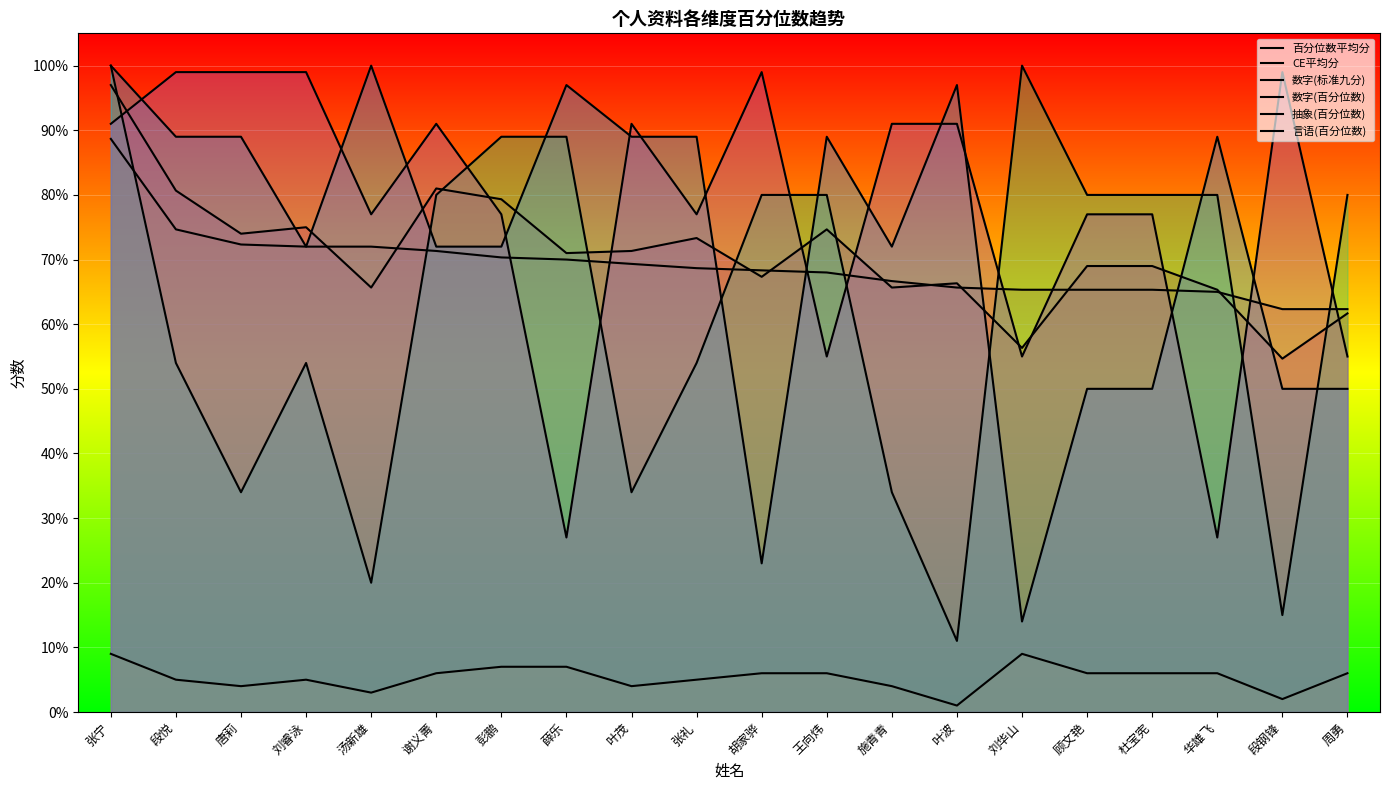

What is the label of the 15th point from the right?

谢义菁